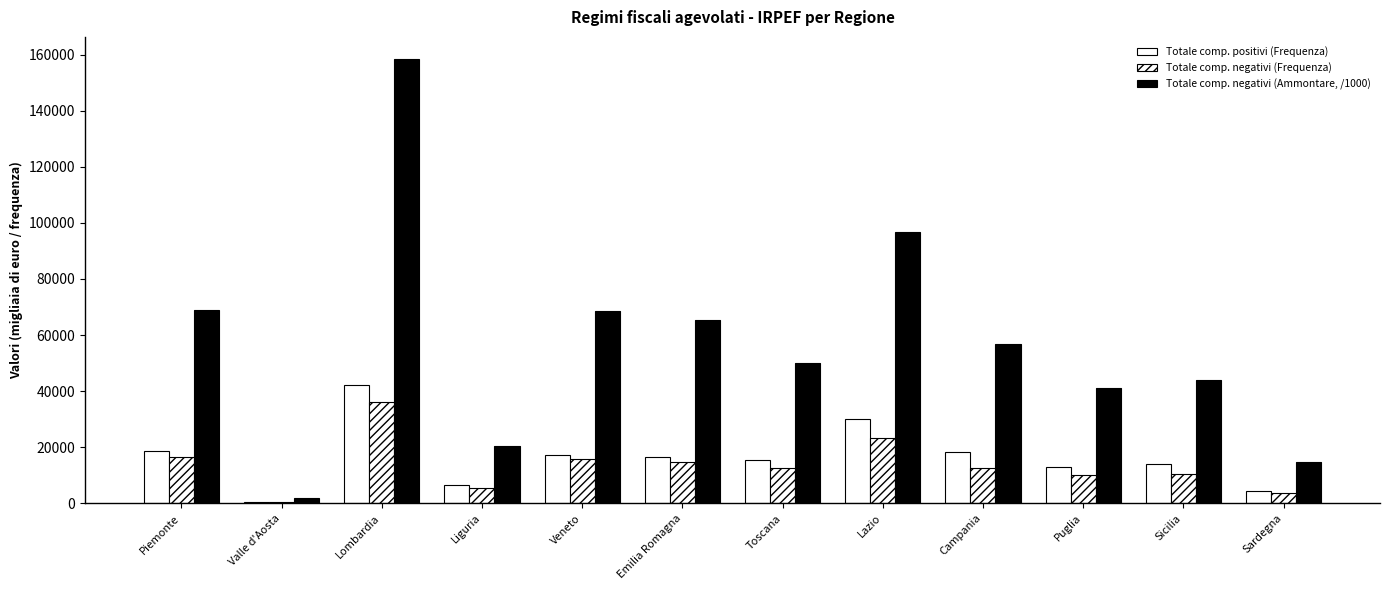

How many series are shown in this chart?

3